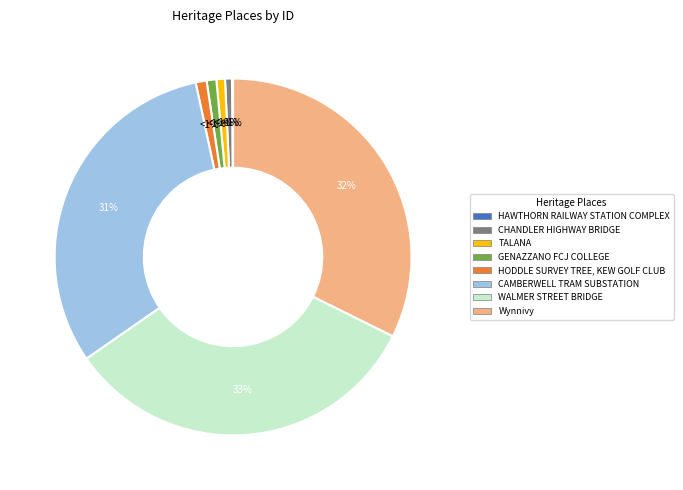

Which slice is the smallest?

HAWTHORN RAILWAY STATION COMPLEX